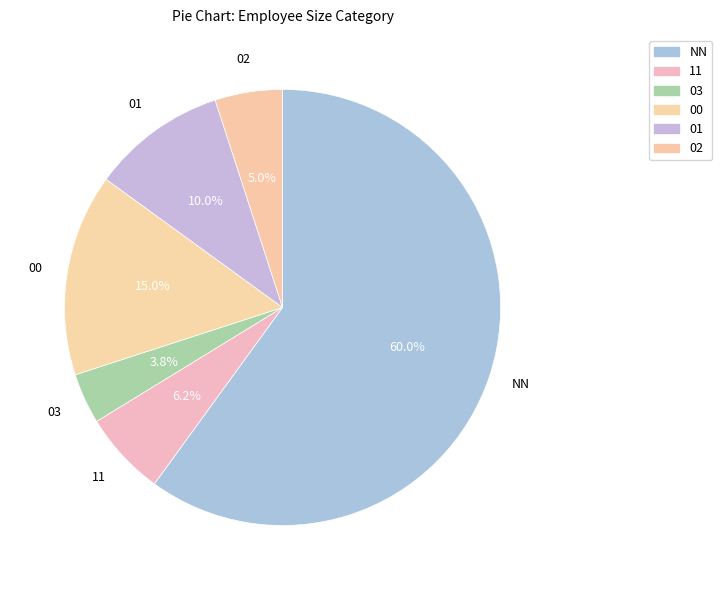

How many segments does this pie chart have?

6